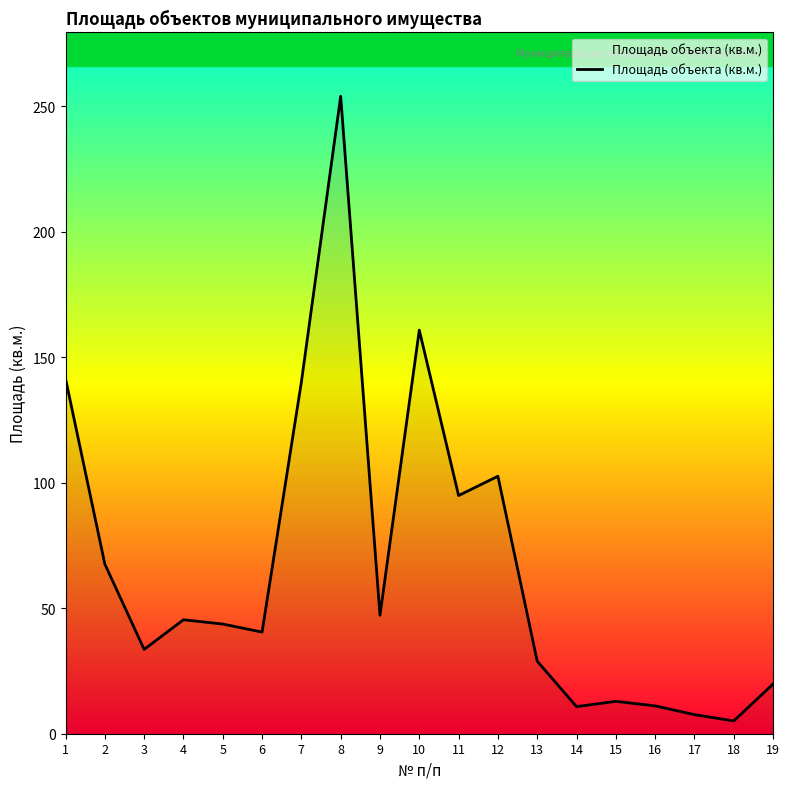

The chart shows a value of 5.1 at 18. True or false?

True